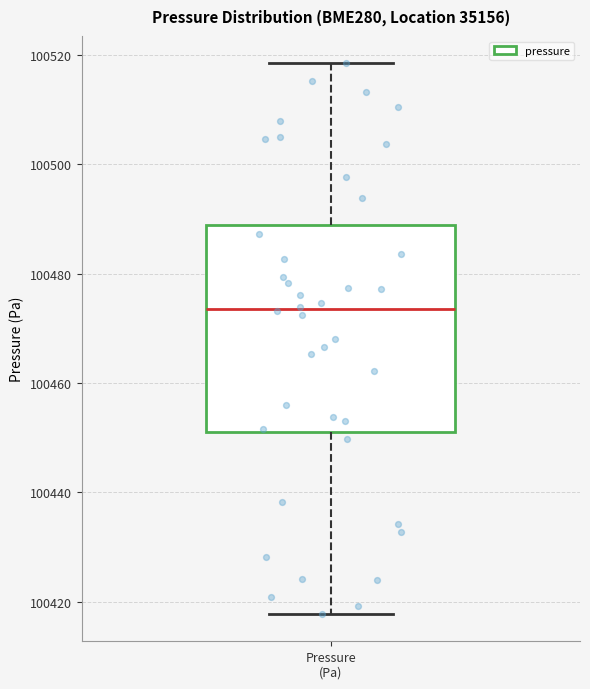

Where is the lower edge of the box for Pressure (Pa) on the y-axis? The values are not printed on the chart, so give them approximately, as read against the axis.

100452